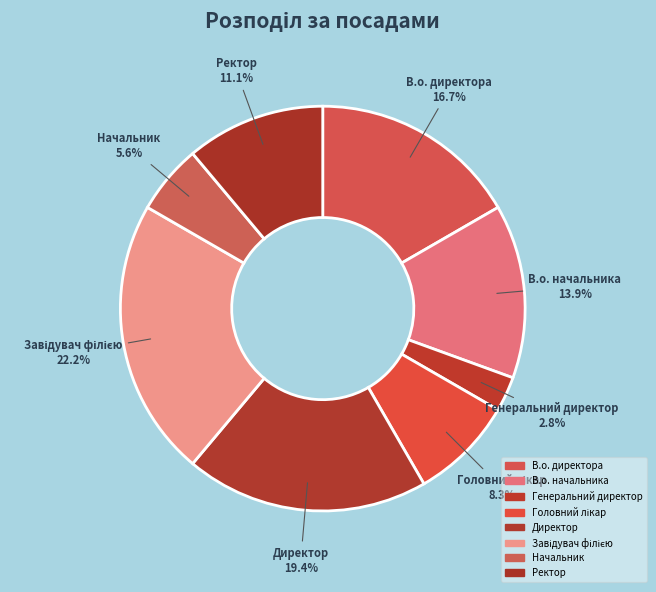

Which has a higher value, Начальник or В.о. директора?

В.о. директора